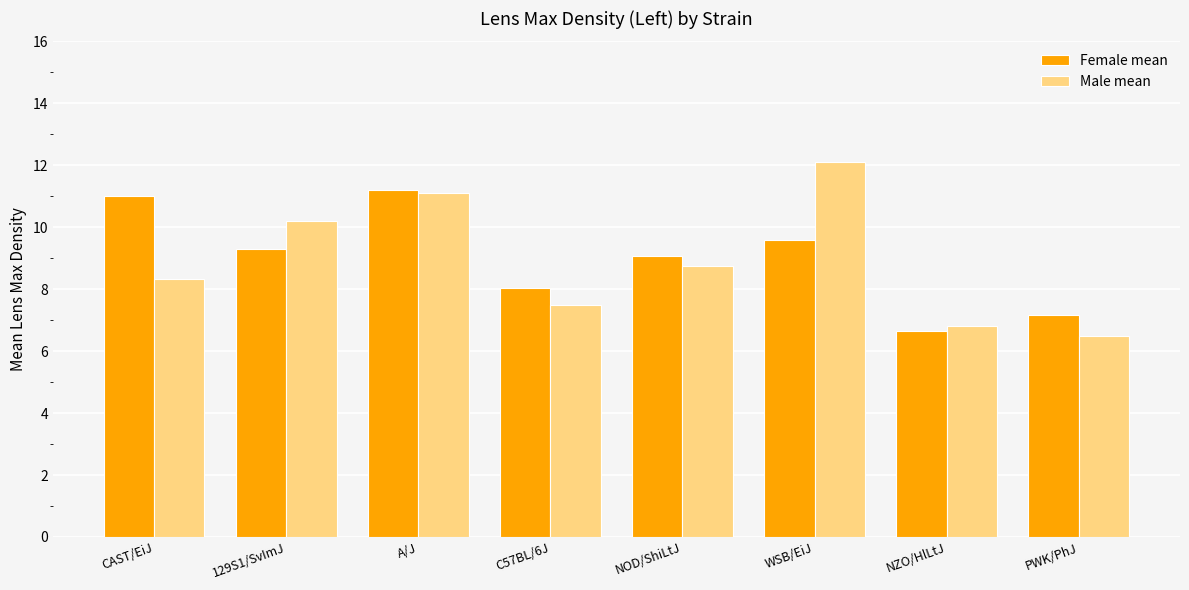

Between C57BL/6J and WSB/EiJ, which series saw the biggest shift?

Male mean